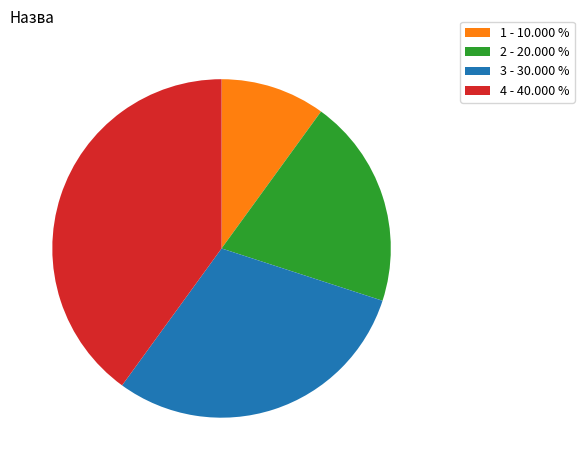

Which category has the smallest portion of the pie?

1 - 10.000 %